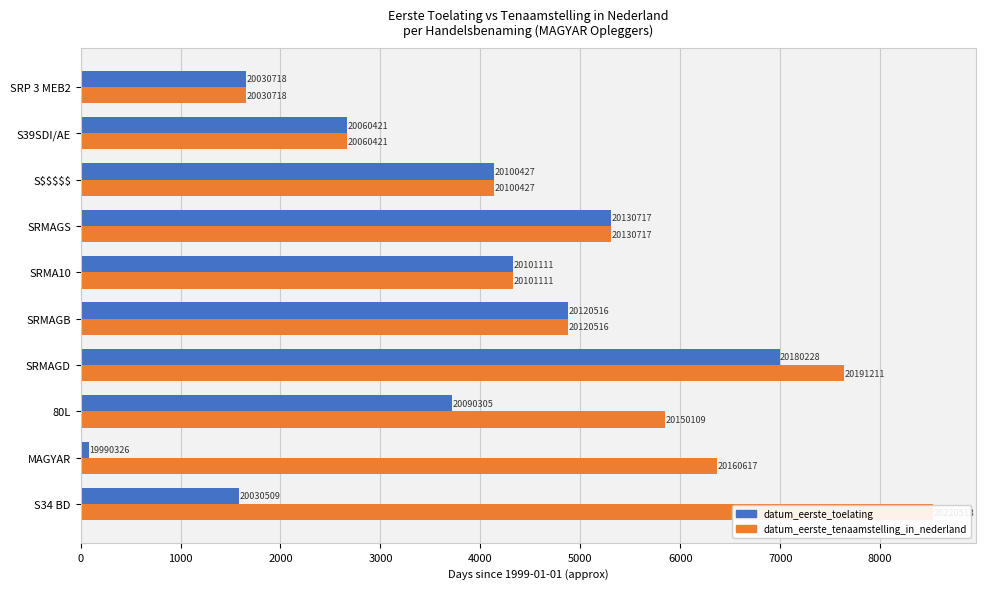

What is the sum of the datum_eerste_tenaamstelling_in_nederland values at S34 BD and S$$$$$?

12660